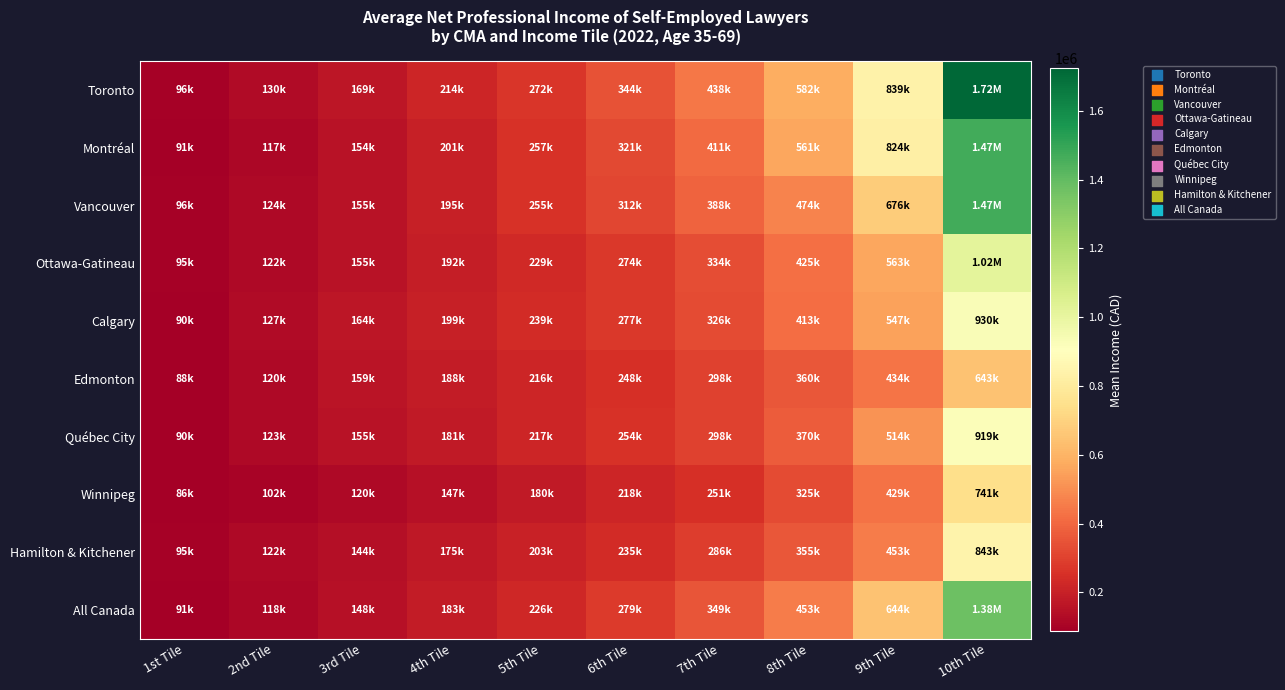

What is the smallest value displayed?

86375